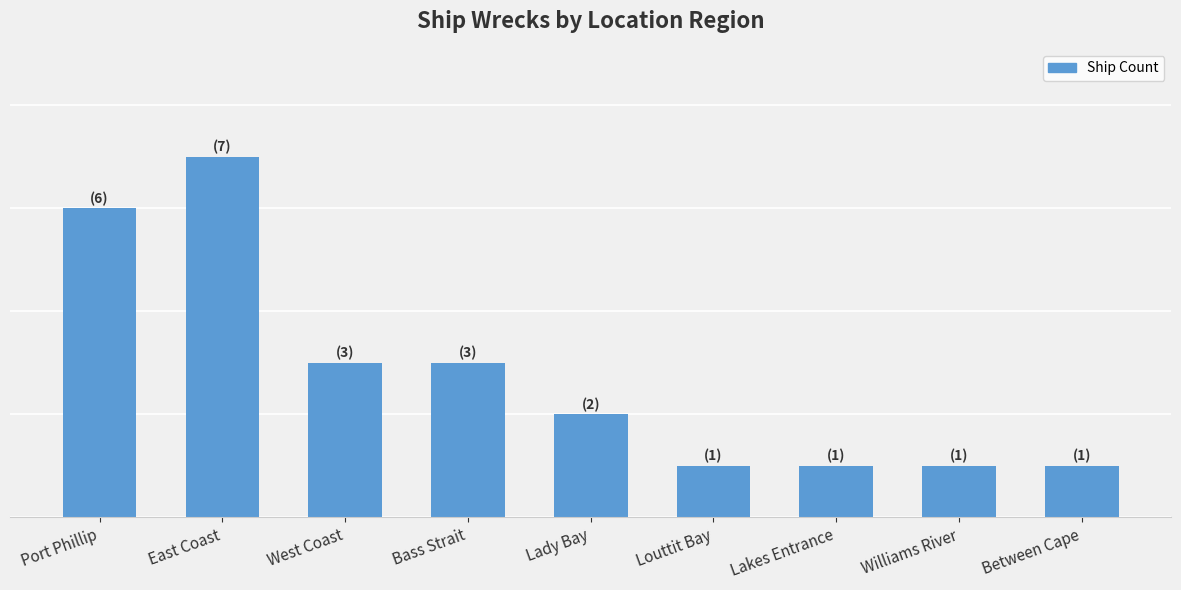

Does the chart contain any negative values?

No